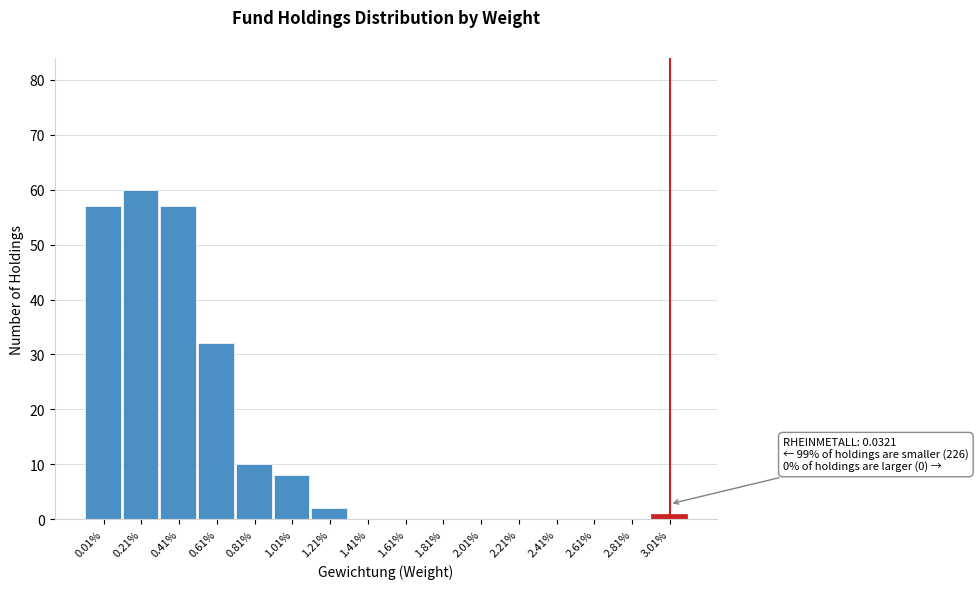

Reading left to right, list all the values displayed in this chart.

0.01%=57	0.21%=60	0.41%=57	0.61%=32	0.81%=10	1.01%=8	1.21%=2	1.41%=0	1.61%=0	1.81%=0	2.01%=0	2.21%=0	2.41%=0	2.61%=0	2.81%=0	3.01%=1